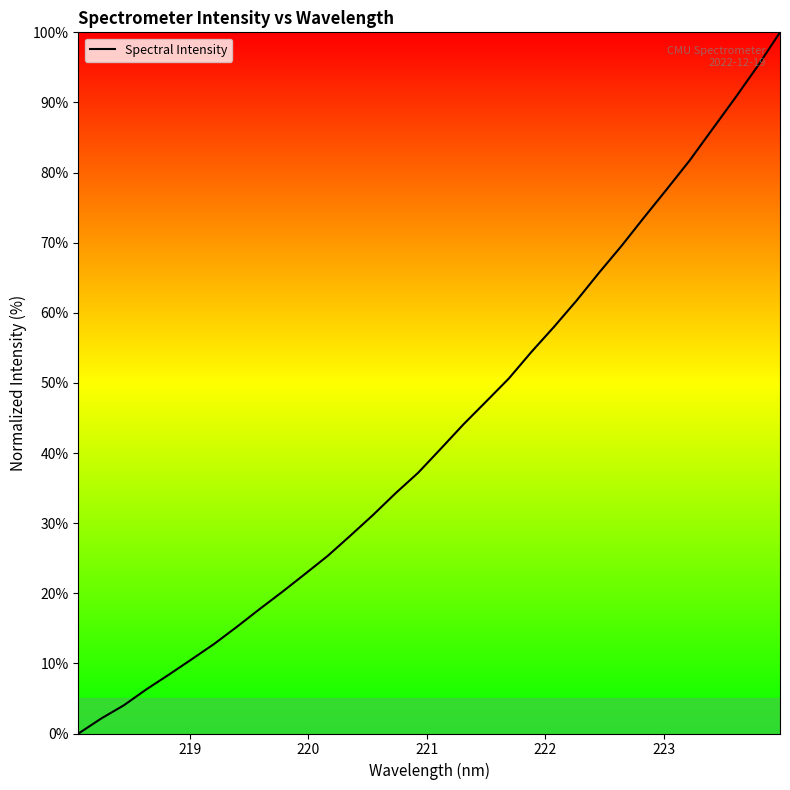

Does the chart have visible grid lines?

No